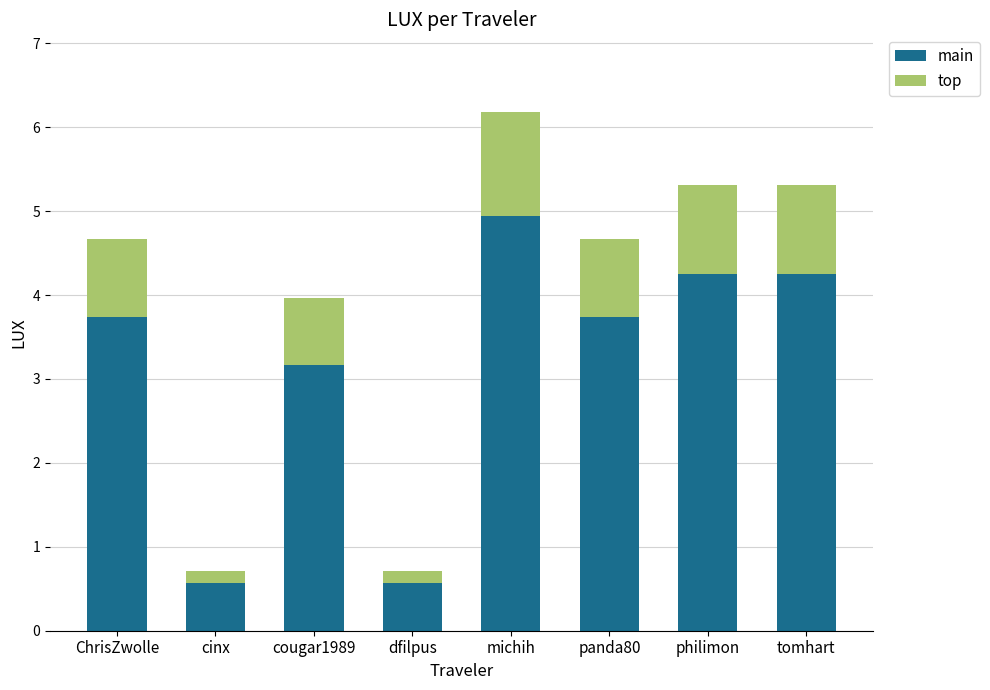

True or false: main has a value of 7.4 at philimon.

False